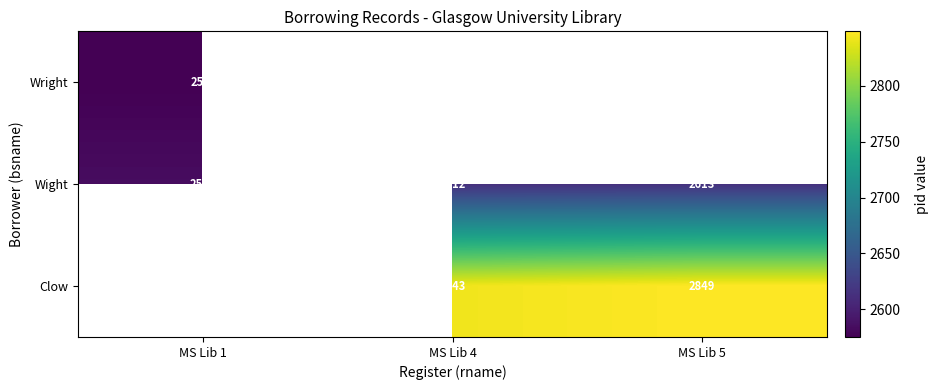

The value of Clow at MS Lib 4 is 4812.4. True or false?

False